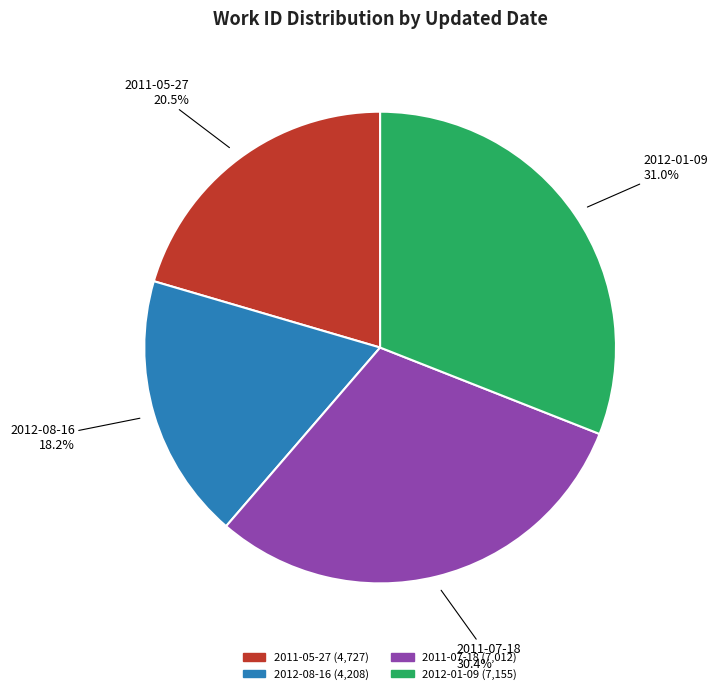

Does 2011-07-18 represent more than half of the total?

No